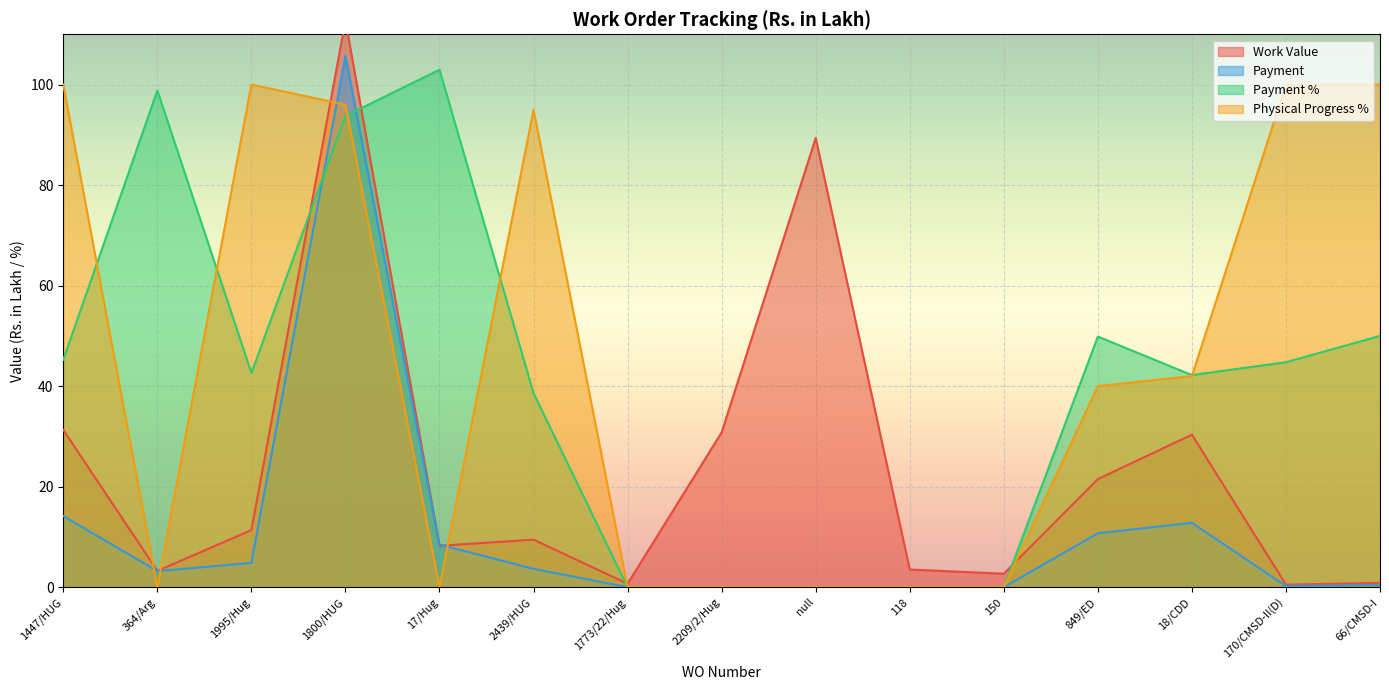

Which category has the highest value across all series?

1800/HUG